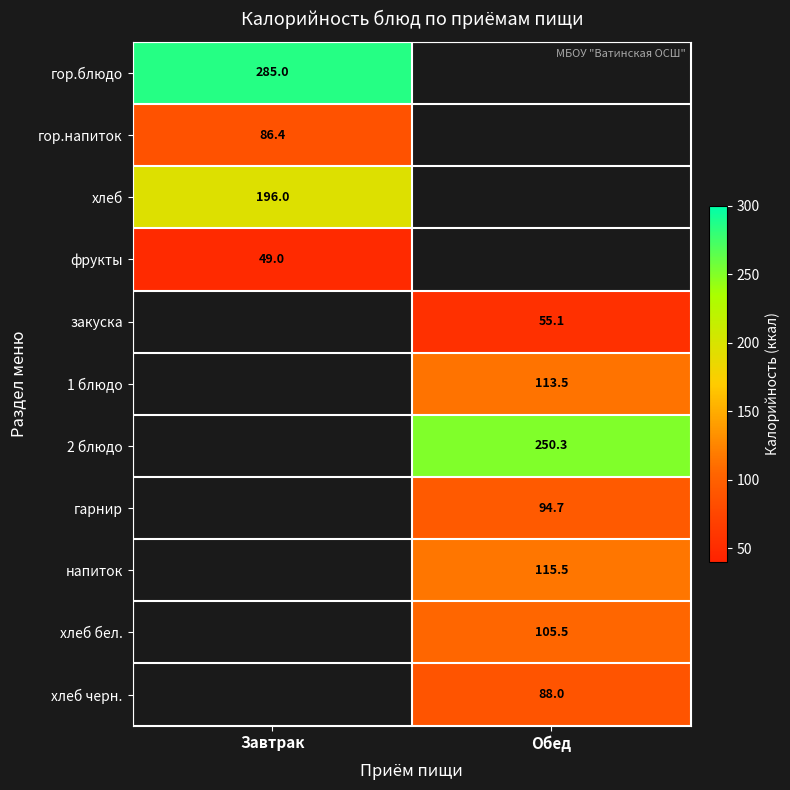

True or false: фрукты has a value of 49.0 at Завтрак.

True